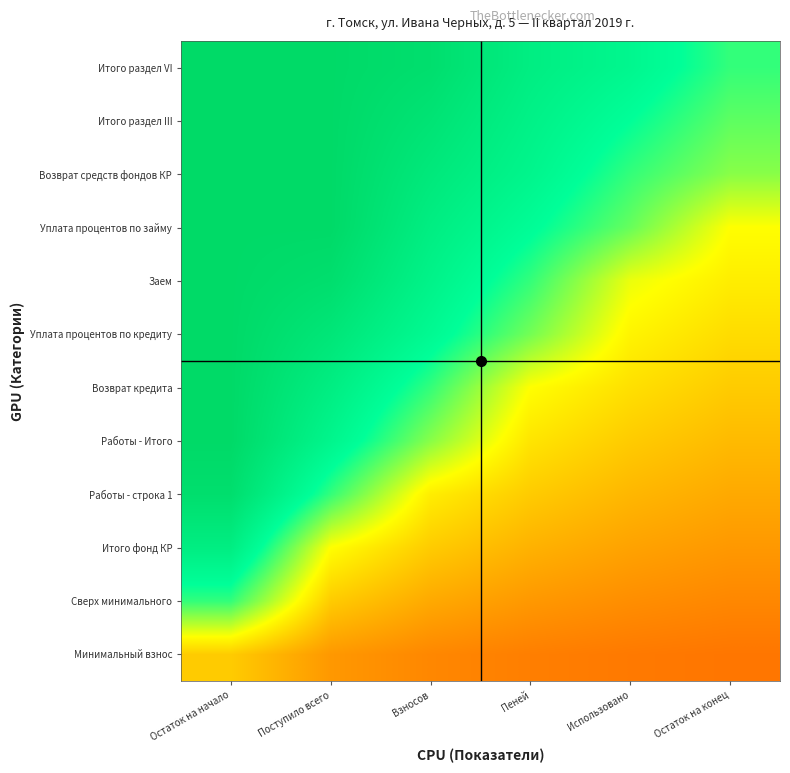

At which category does the chart reach its peak across all series?

Остаток на начало